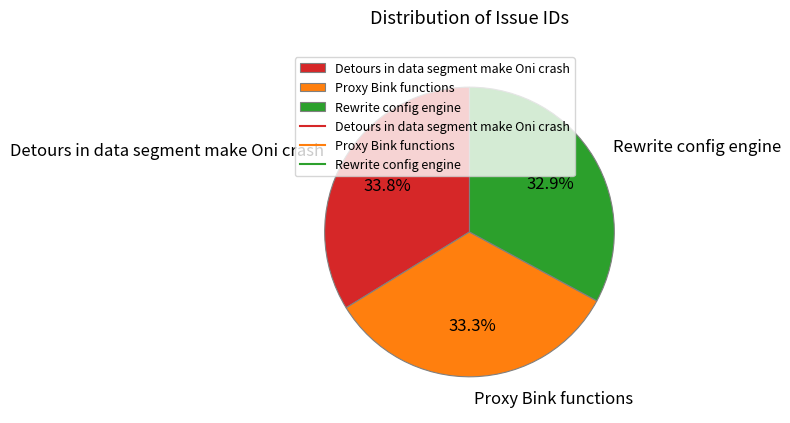

Combined, do Proxy Bink functions and Rewrite config engine account for over 50%?

Yes